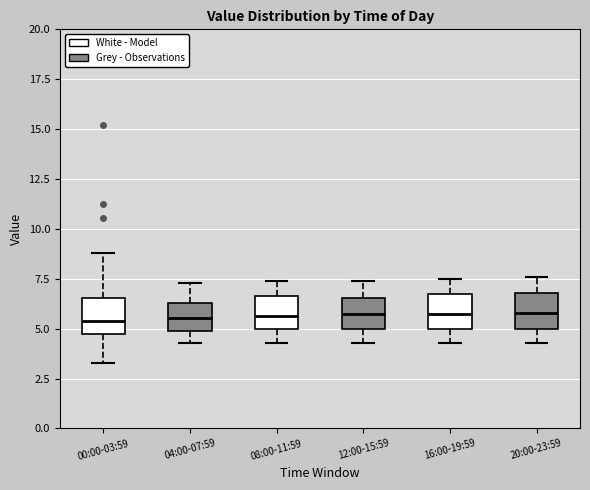

Reading left to right, transcribe this box plot: for each box, give where its median line is, the range the box spans, and where its two whiskers end, as read against the y-axis. The values are not printed on the chart, so give them approximately, as read against the axis.

00:00-03:59: median 5.5, box 5.0 to 6.5, whiskers 3.5 to 9.0
04:00-07:59: median 5.5, box 5.0 to 6.5, whiskers 4.5 to 7.5
08:00-11:59: median 5.5, box 5.0 to 6.5, whiskers 4.5 to 7.5
12:00-15:59: median 6.0, box 5.0 to 6.5, whiskers 4.5 to 7.5
16:00-19:59: median 6.0, box 5.0 to 6.5, whiskers 4.5 to 7.5
20:00-23:59: median 6.0, box 5.0 to 7.0, whiskers 4.5 to 7.5